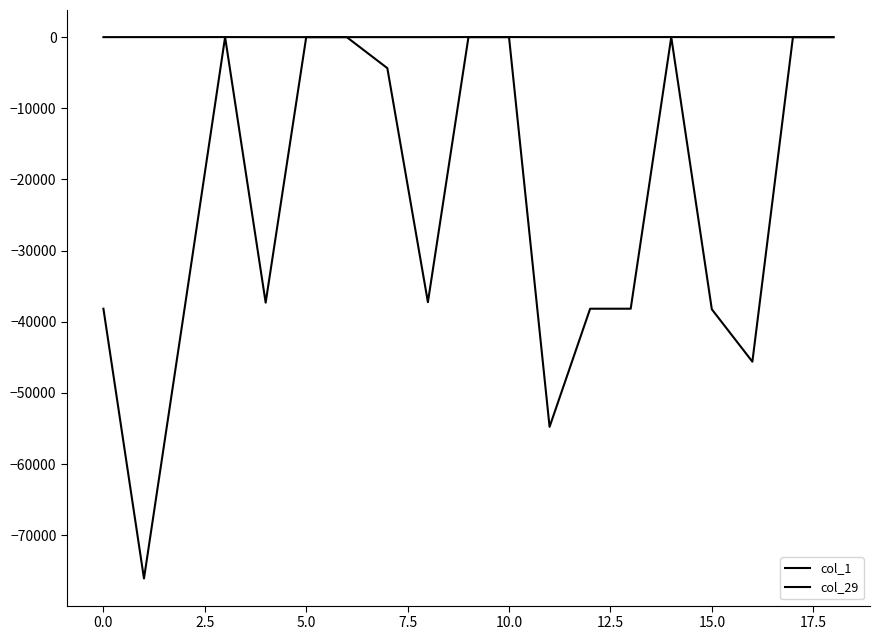

List the series in order of their overall mean, highest first.

col_1, col_29